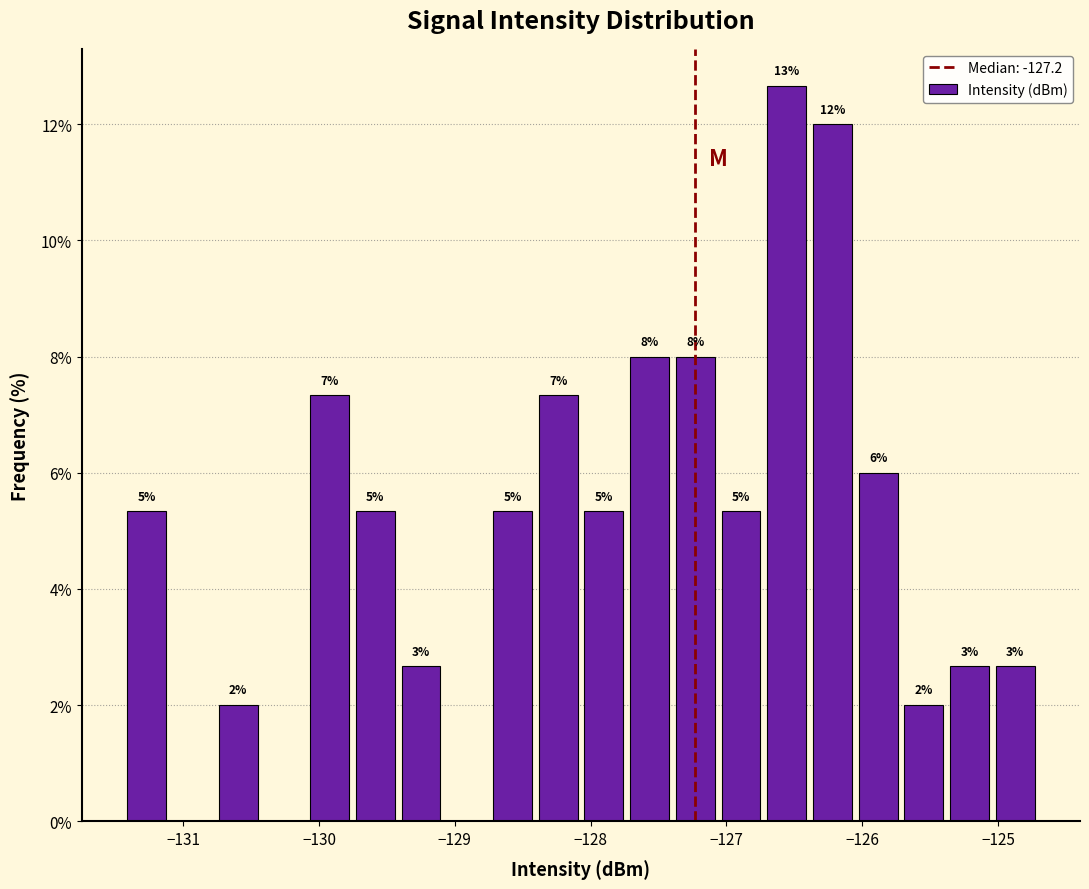

Around what value on the x-axis is the tallest bar? Give the approximate position of its centre, as read against the axis.

-126.6